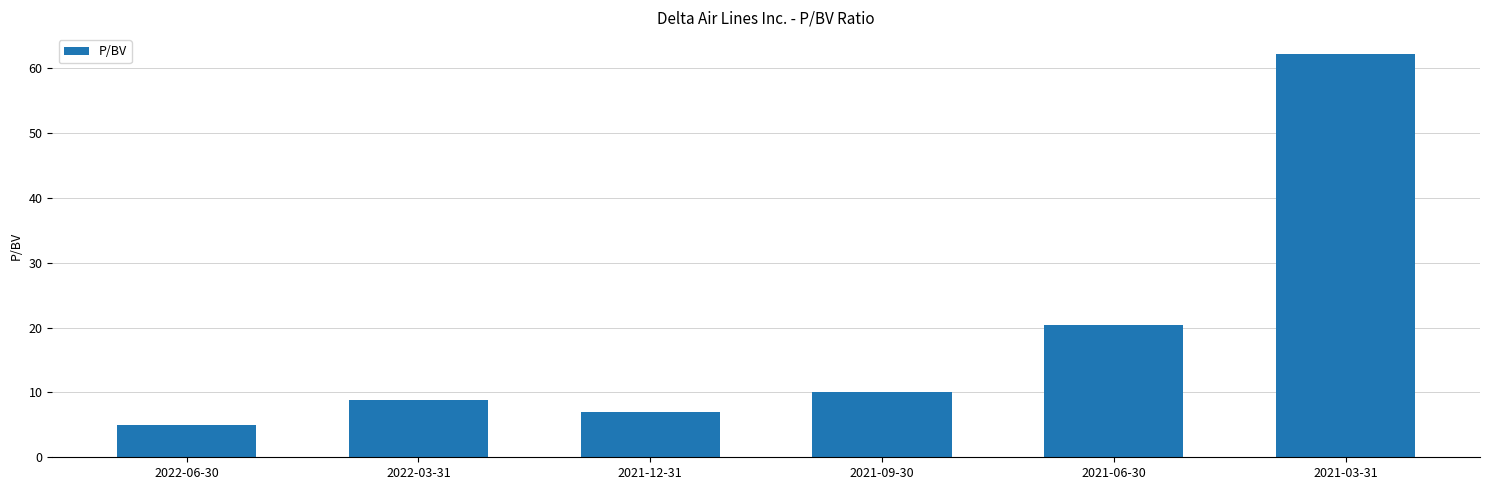

Reading right to left, list all the values displayed in this chart.

62.1	20.3	10.1	7.0	8.8	5.0